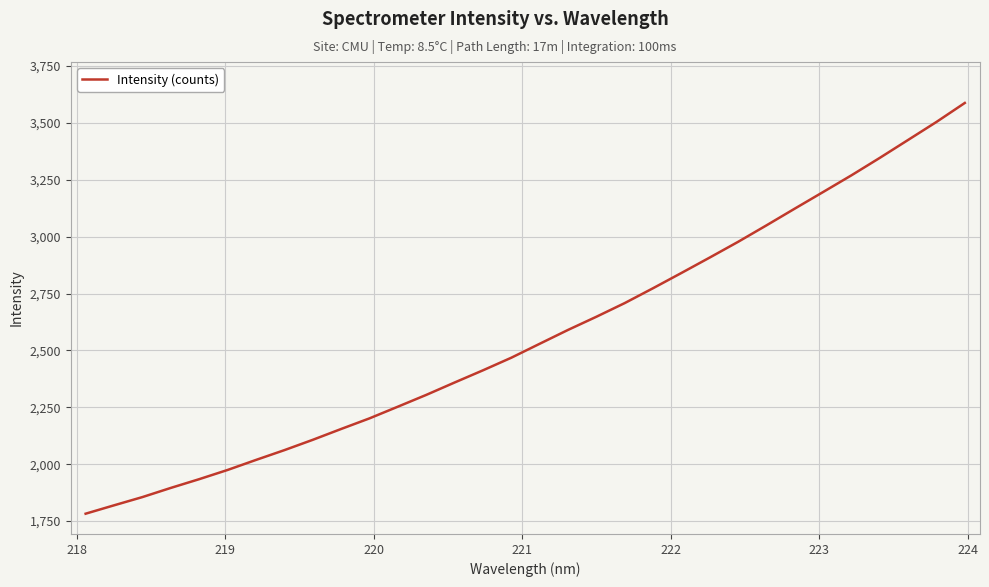

What is the difference between the maximum and minimum values?

1805.4